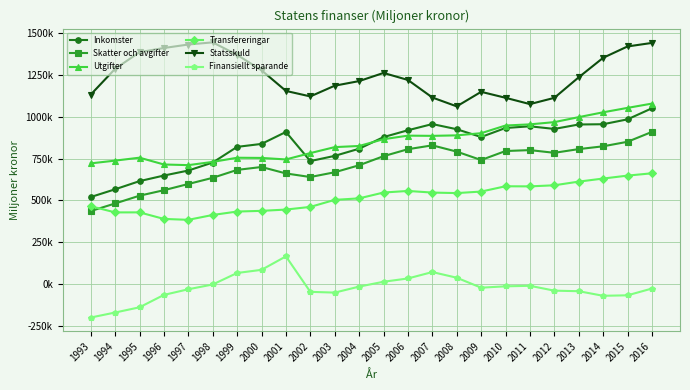

Which category has the lowest value across all series?

1993